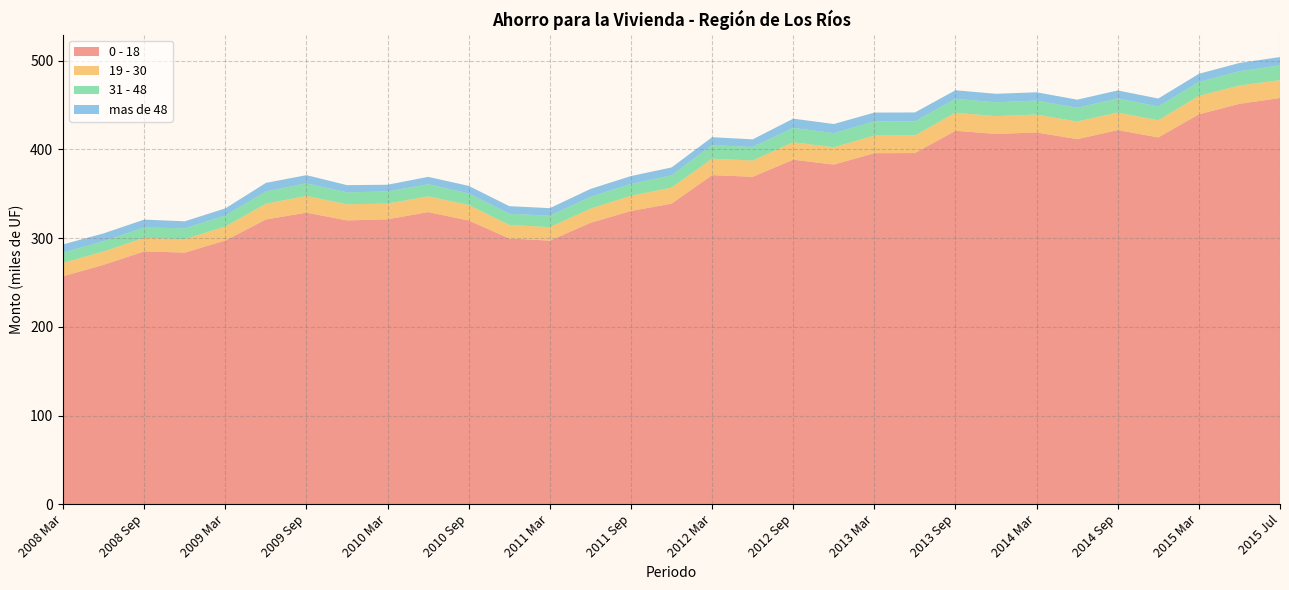

What is the maximum value for 0 - 18?

457.9